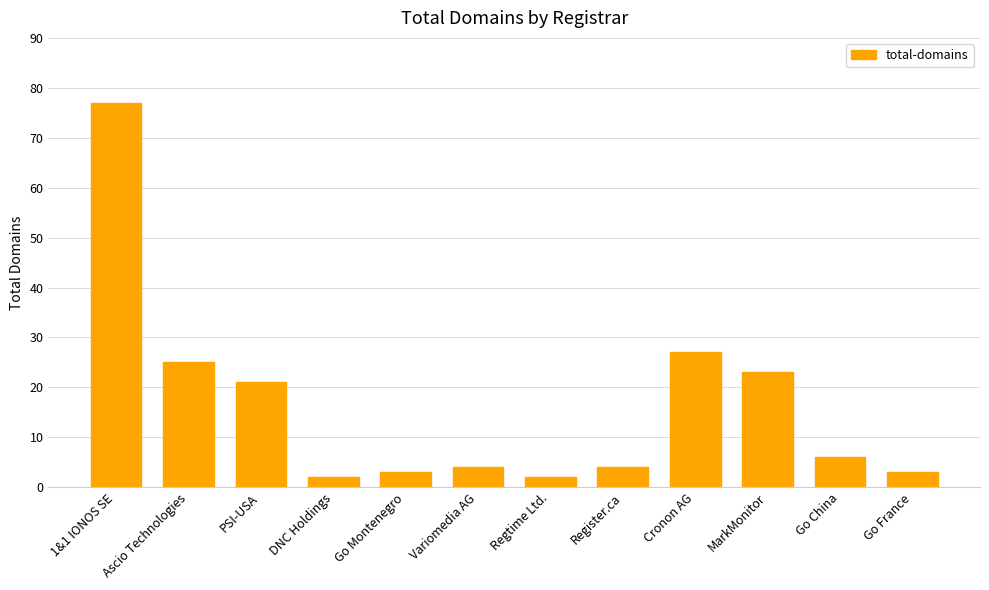

What is the sum of all values?

197